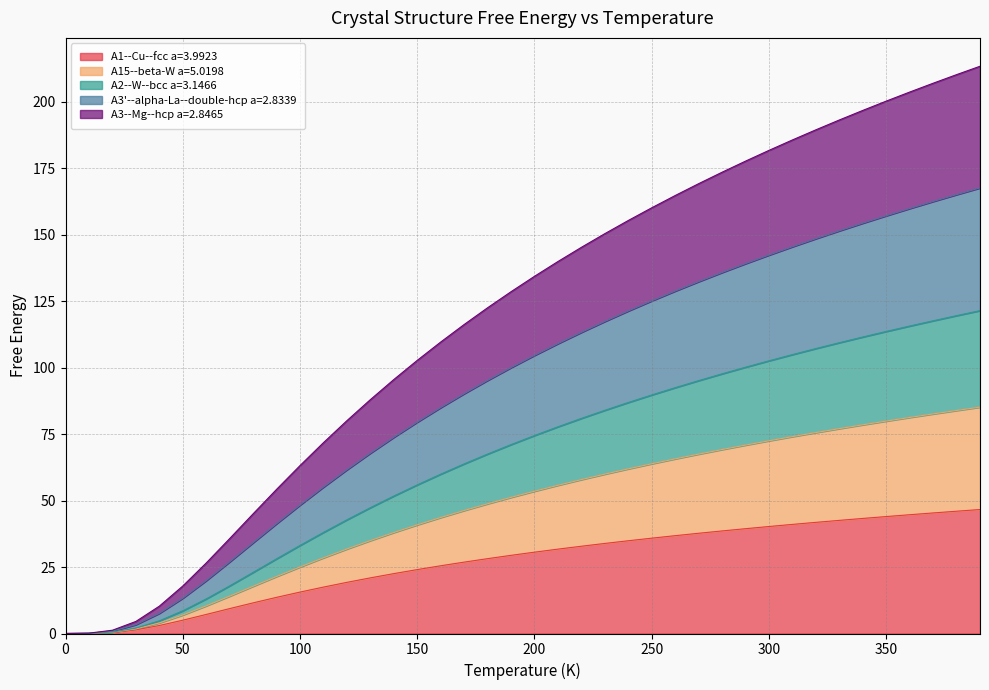

Is it true that A15--beta-W a=5.0198 equals 53.9 at 100.0?

False